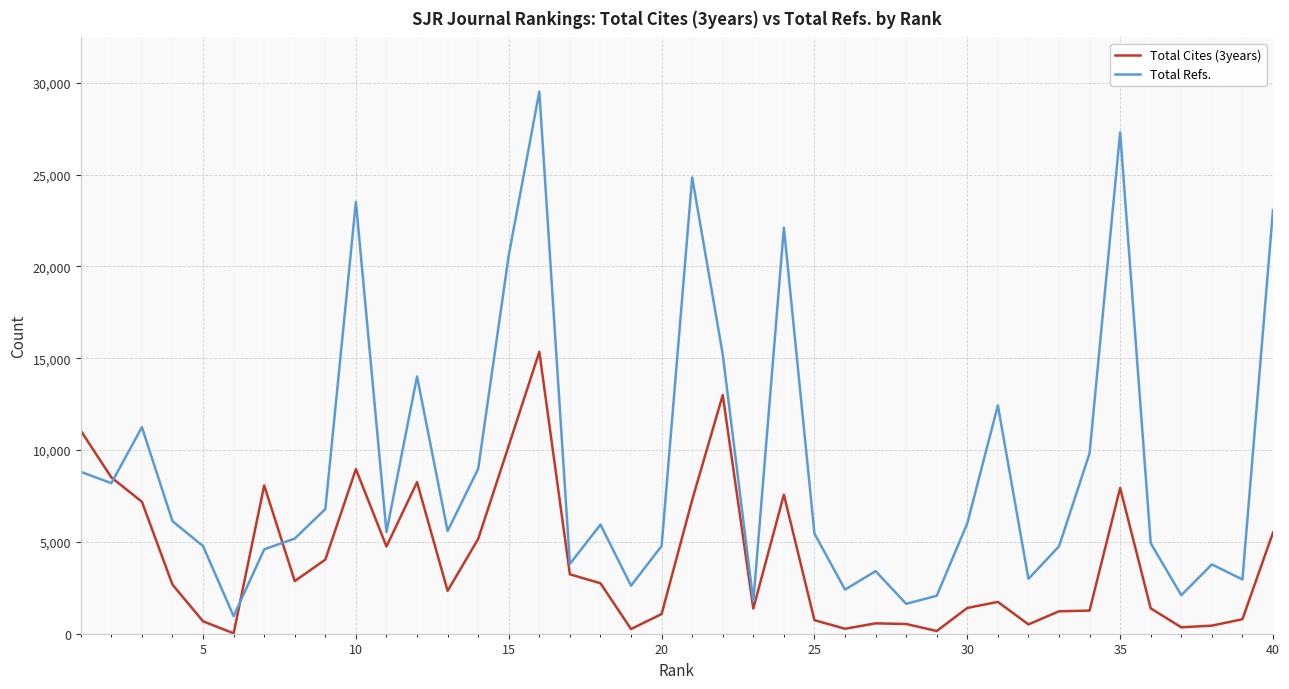

True or false: Total Refs. has more than 1 points higher than both neighbors.

True